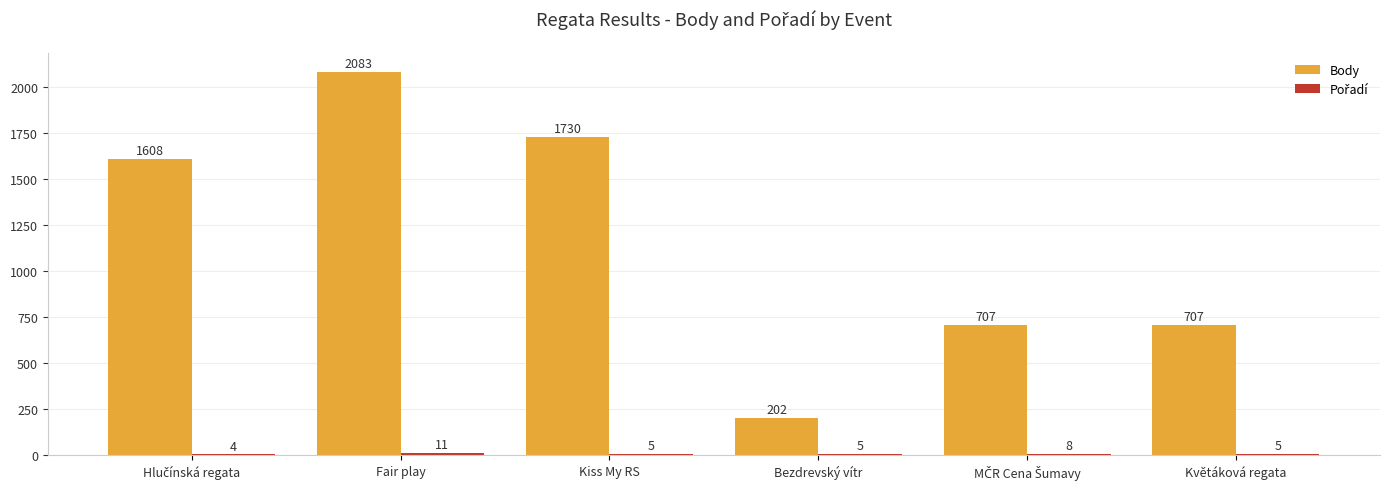

Which series has the largest total across all categories?

Body